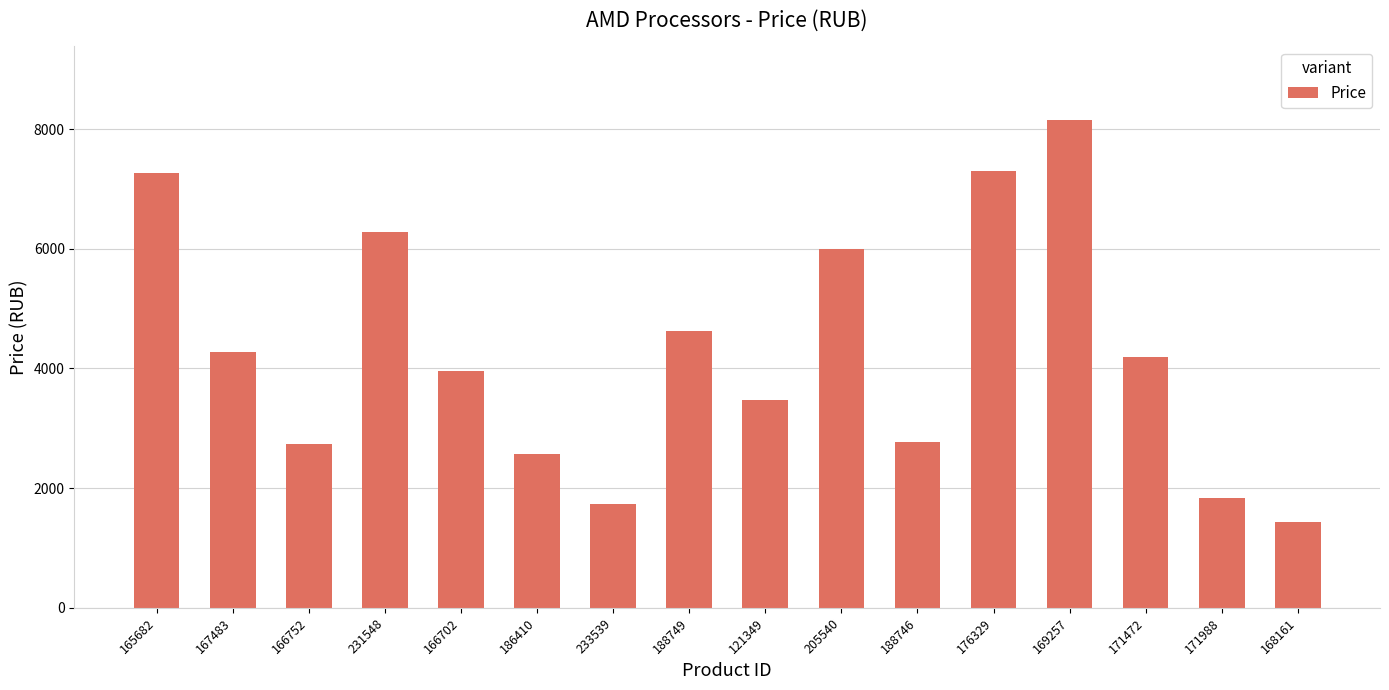

The chart shows a value of 2775.9 at 188746. True or false?

True